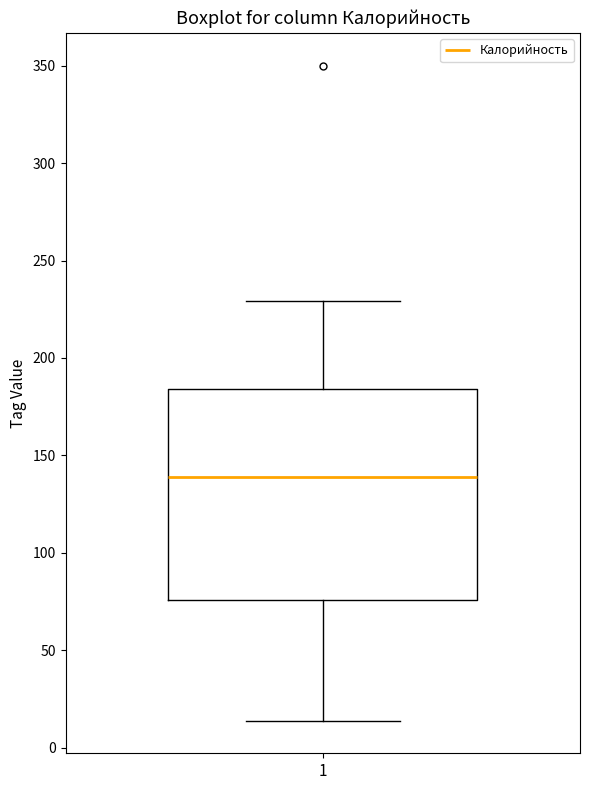

Read this box plot against the y-axis: the position of the median line, the range covered by the box, and the ends of both whiskers. The values are not printed on the chart, so give them approximately, as read against the axis.

median 140, box 75 to 185, whiskers 15 to 230